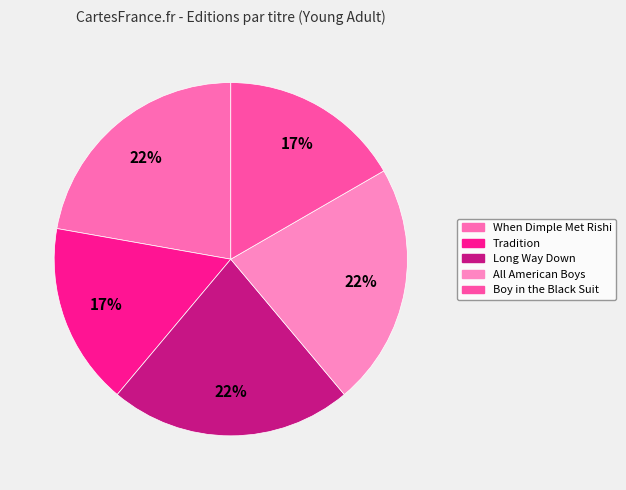

Which category has the smallest portion of the pie?

Tradition